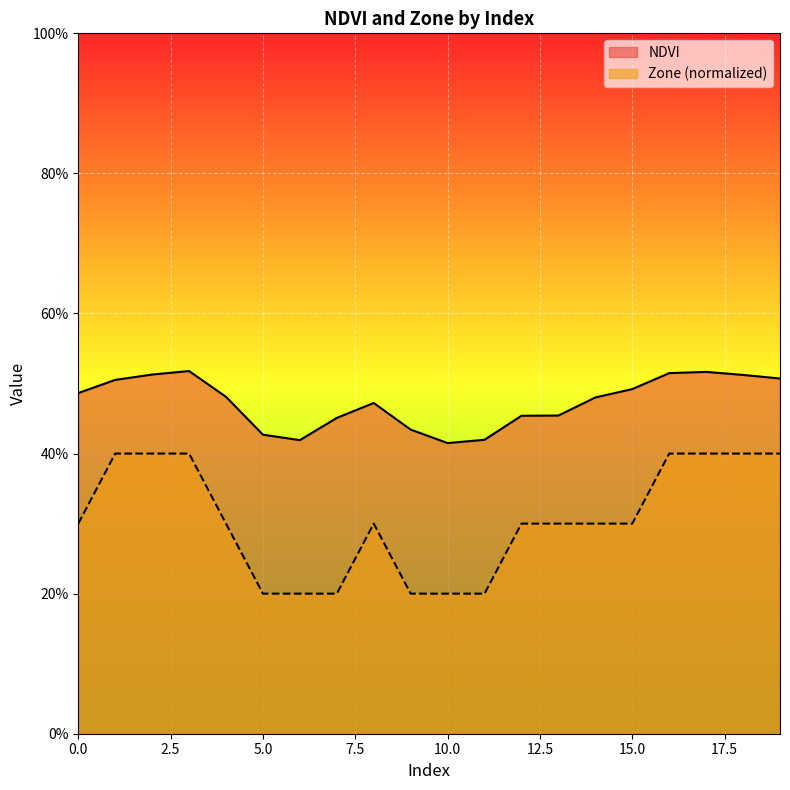

True or false: NDVI and Zone intersect in this chart.

False